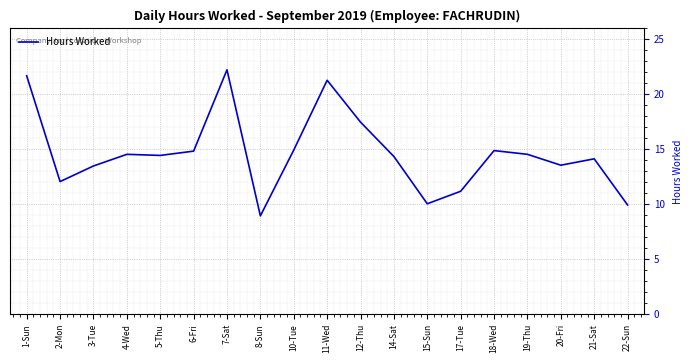

What value does the data have at 2-Mon?

12.0